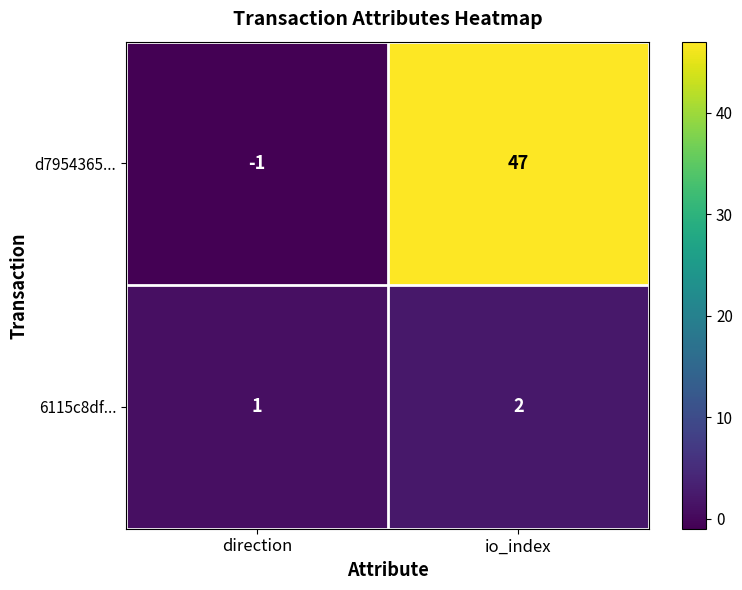

What is the greatest value displayed?

47